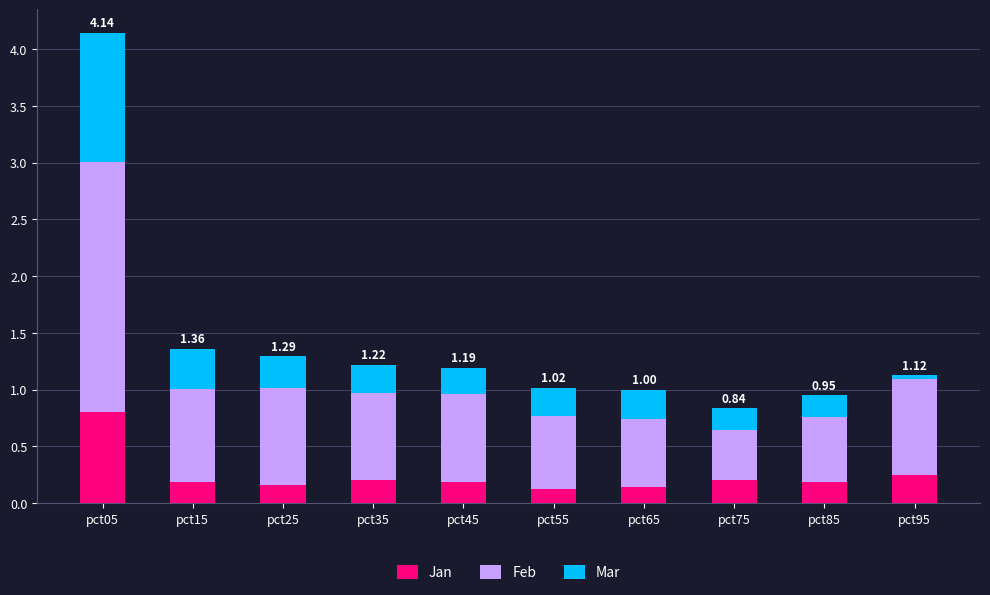

What are all the series names shown in the legend?

Jan, Feb, Mar